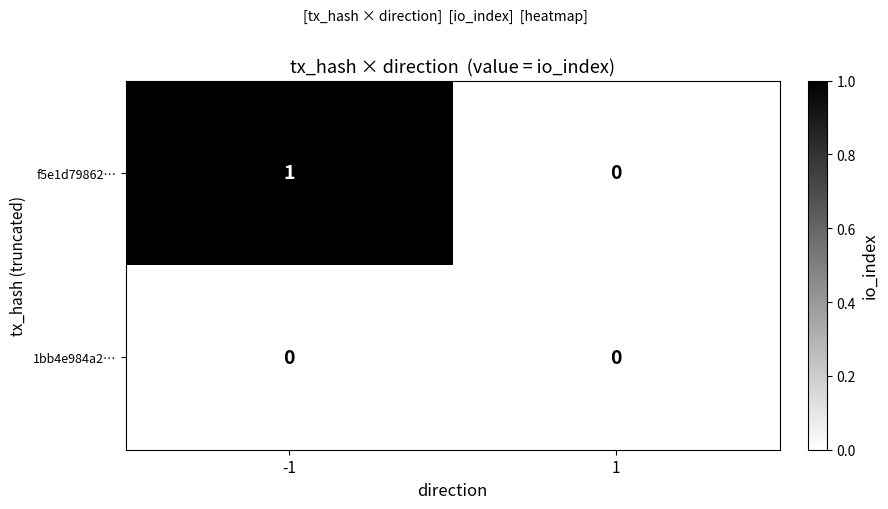

Rank the series by their maximum value, from highest to lowest.

f5e1d79862…, 1bb4e984a2…